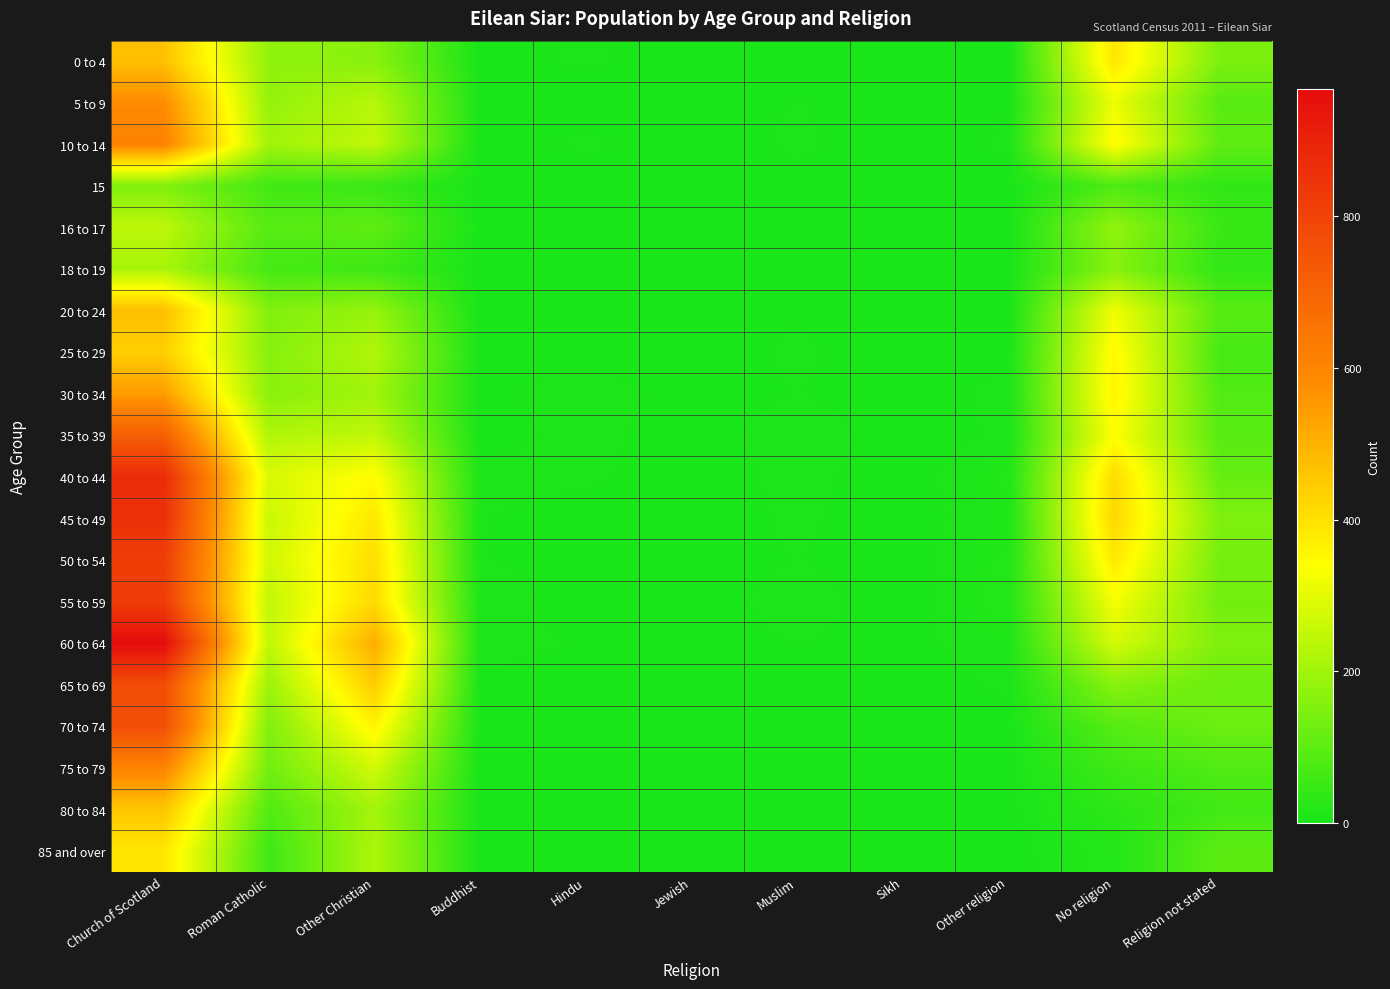

Rank the series by their maximum value, from highest to lowest.

60 to 64, 40 to 44, 45 to 49, 55 to 59, 50 to 54, 65 to 69, 70 to 74, 35 to 39, 10 to 14, 75 to 79, 5 to 9, 30 to 34, 20 to 24, 0 to 4, 80 to 84, 25 to 29, 85 and over, 16 to 17, 18 to 19, 15